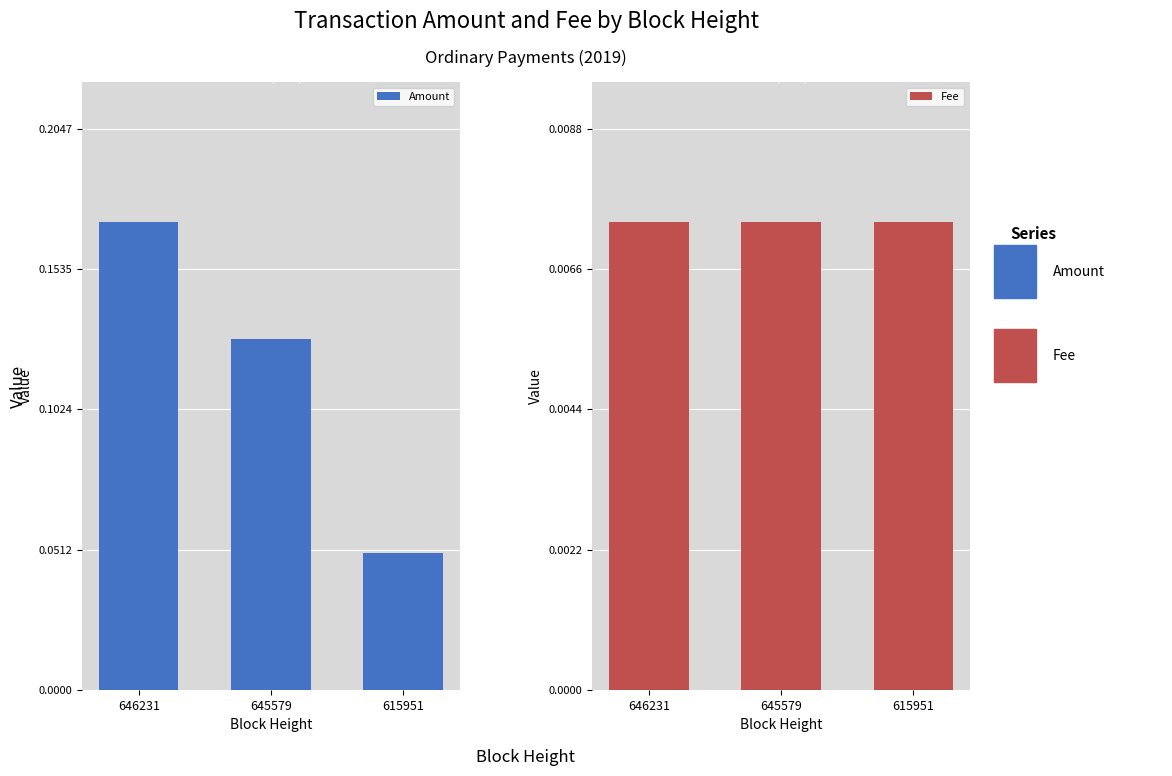

Which series has the largest total across all categories?

Amount